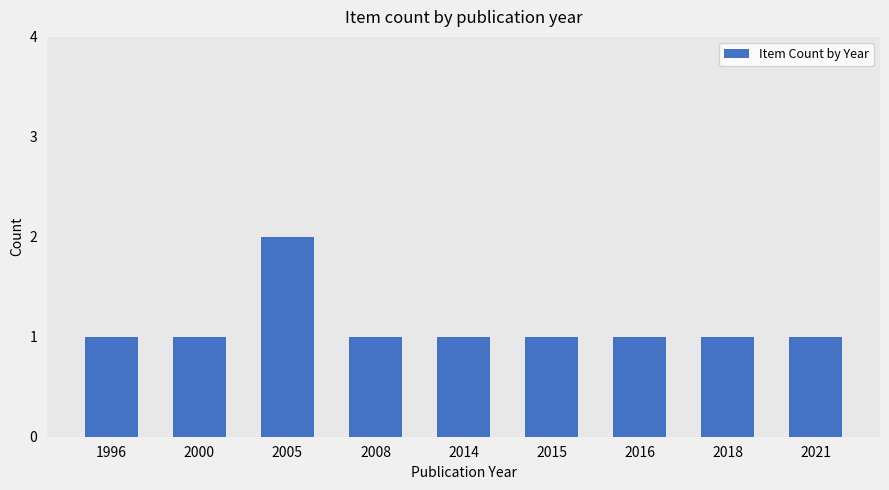

Are the bars horizontal?

No